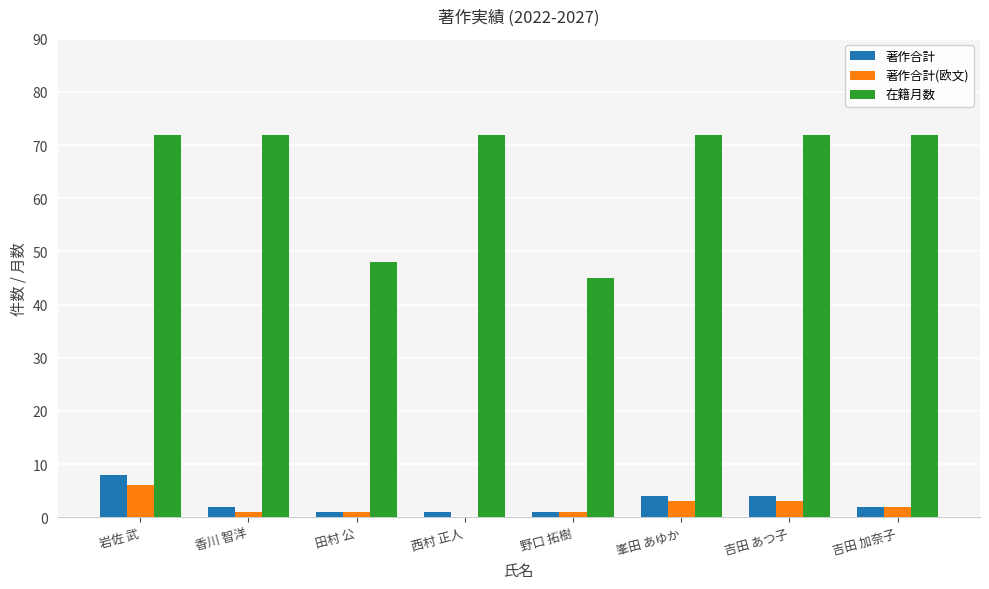

At which label is 在籍月数 closest to 58?

田村 公